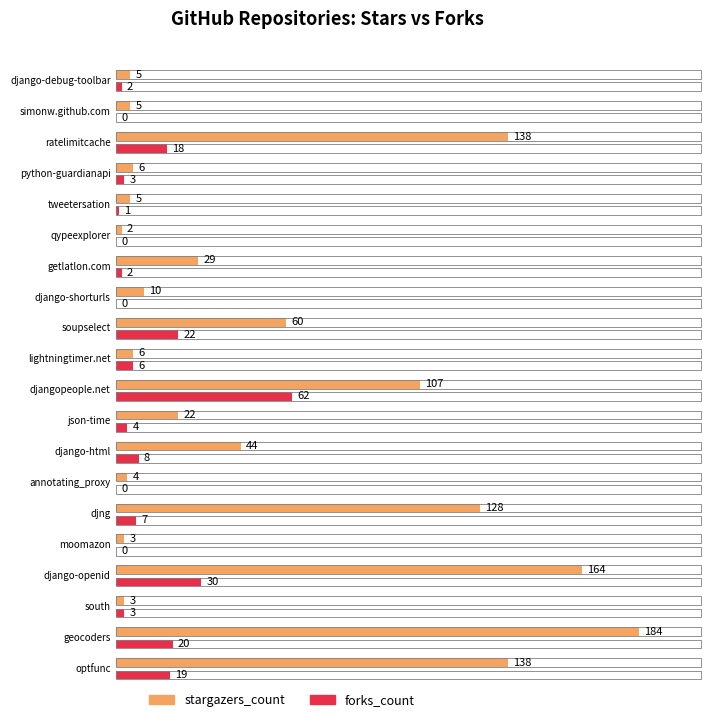

How many values in the forks_count series exceed 4?

9